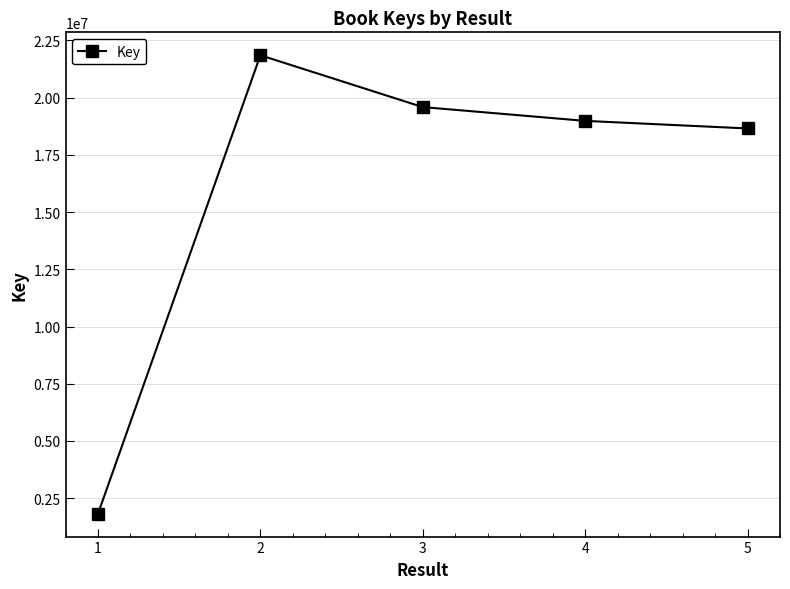

True or false: the data has more than 2 interior local peaks.

False